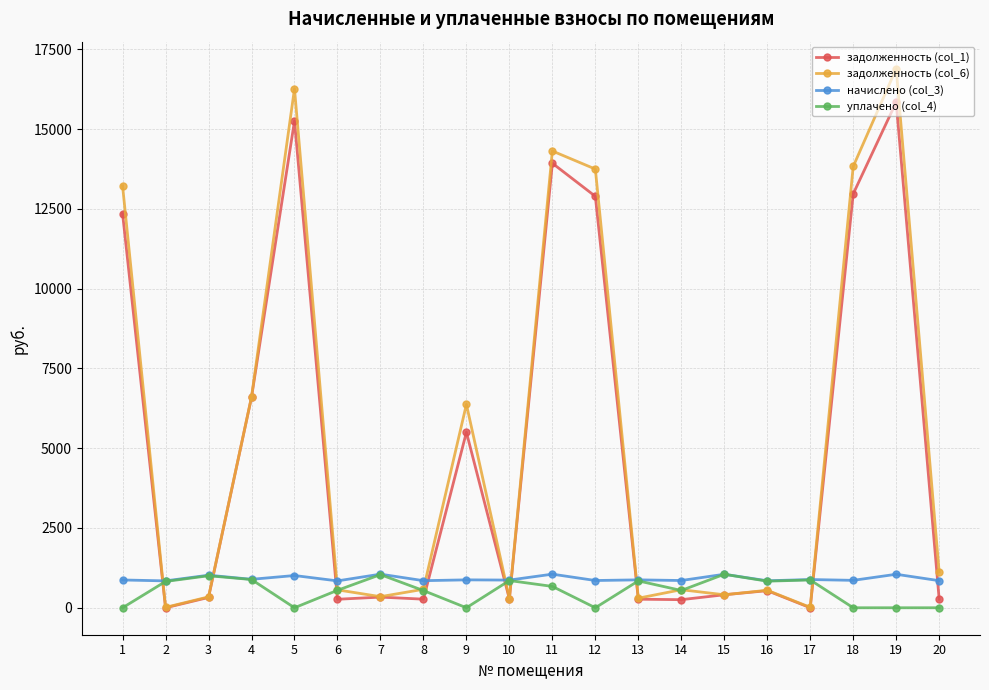

What is the maximum value shown in the chart?

16893.1